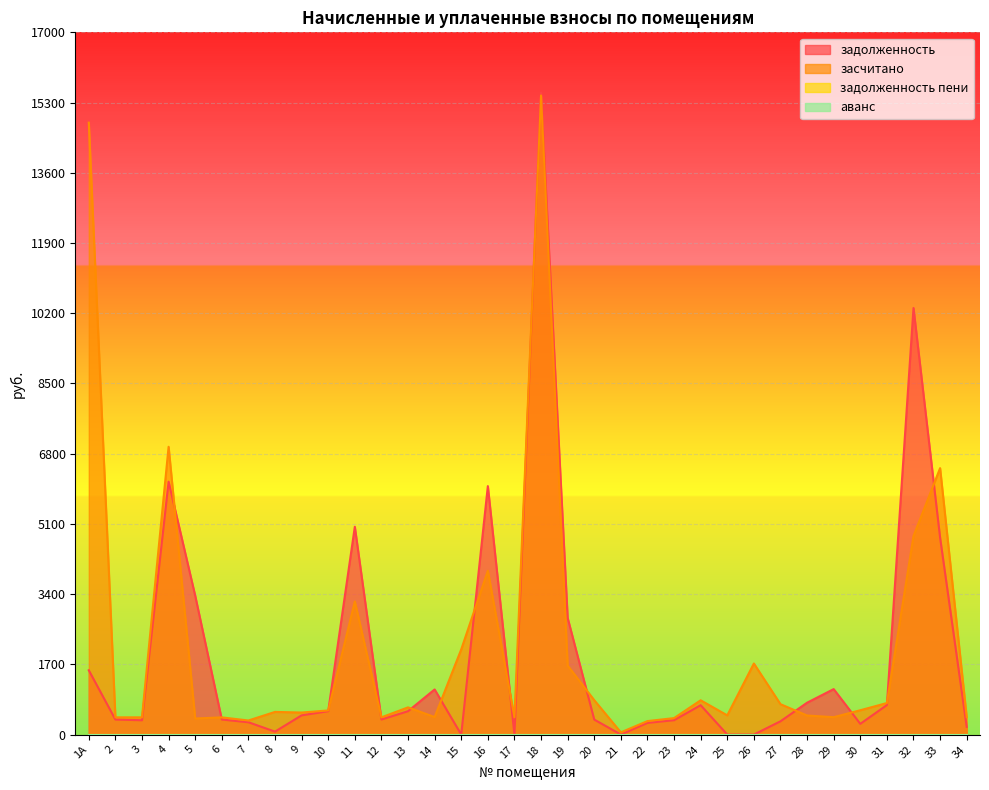

True or false: задолженность has a value of 7087.7 at 11.

False